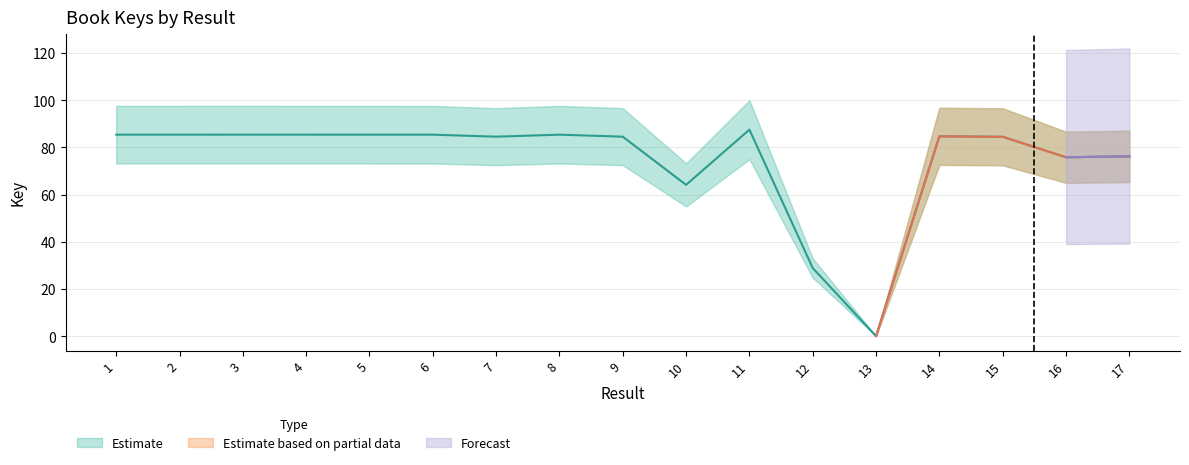

Rank the categories by value from lowest to highest.

13, 12, 10, 16, 17, 15, 9, 7, 14, 6, 8, 5, 4, 1, 2, 3, 11